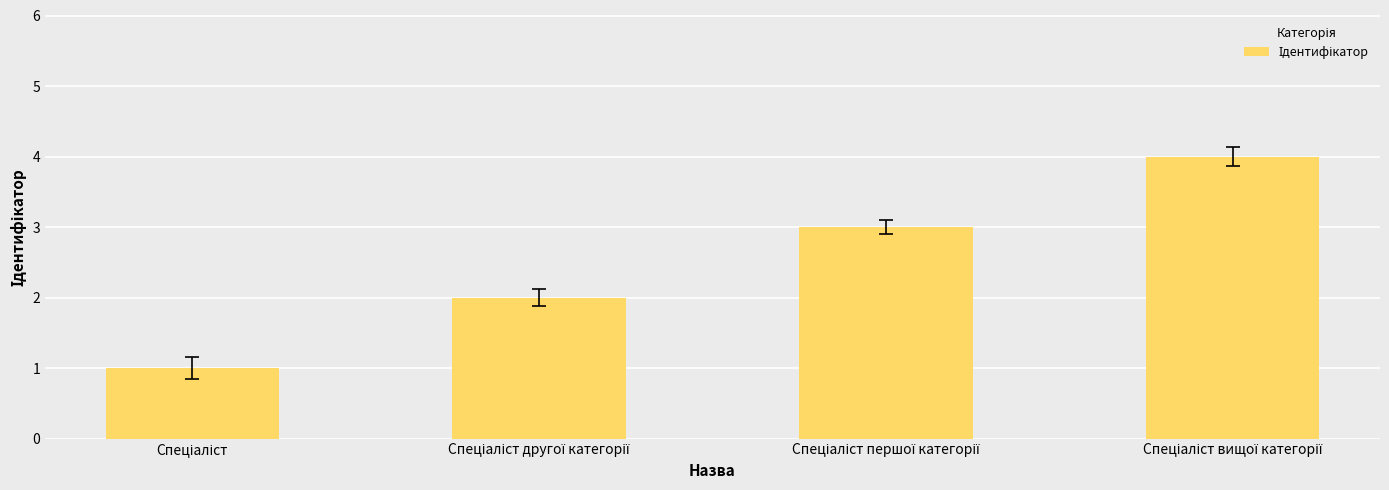

Does the chart contain any negative values?

No